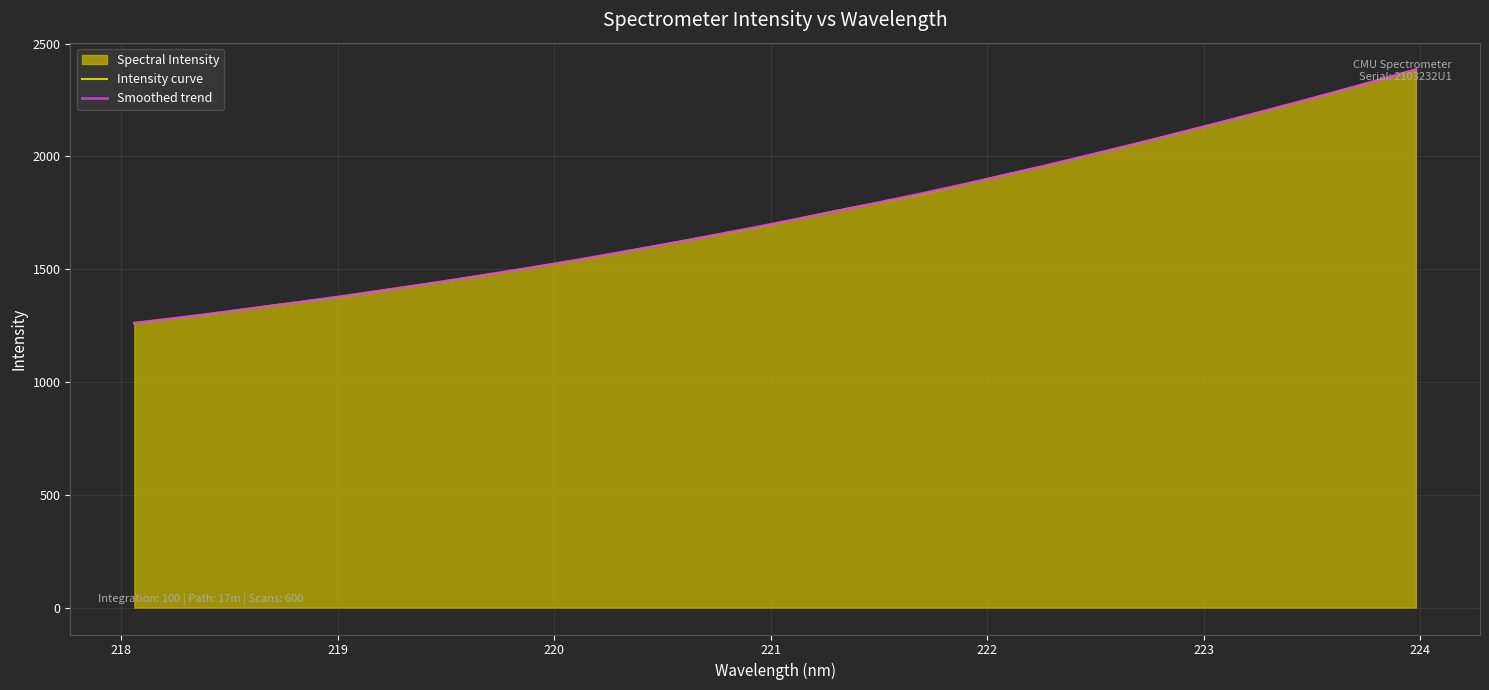

What is the highest value of the Intensity curve series?

2384.7